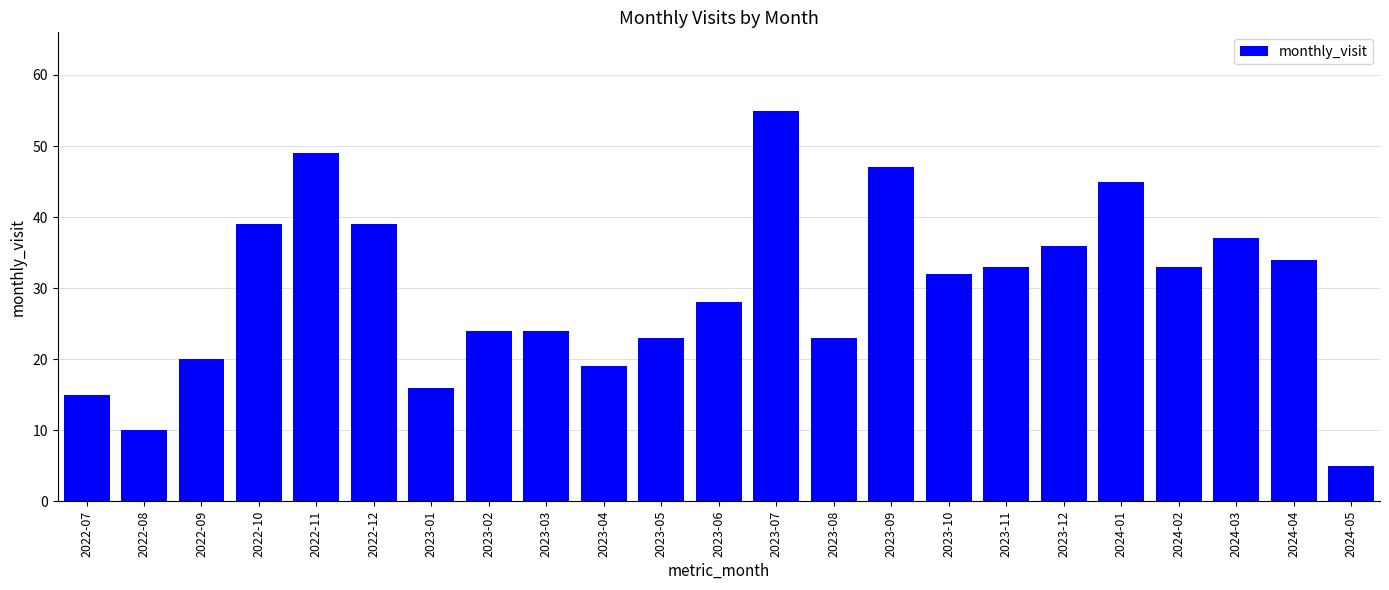

Read the value at 2022-12.

39